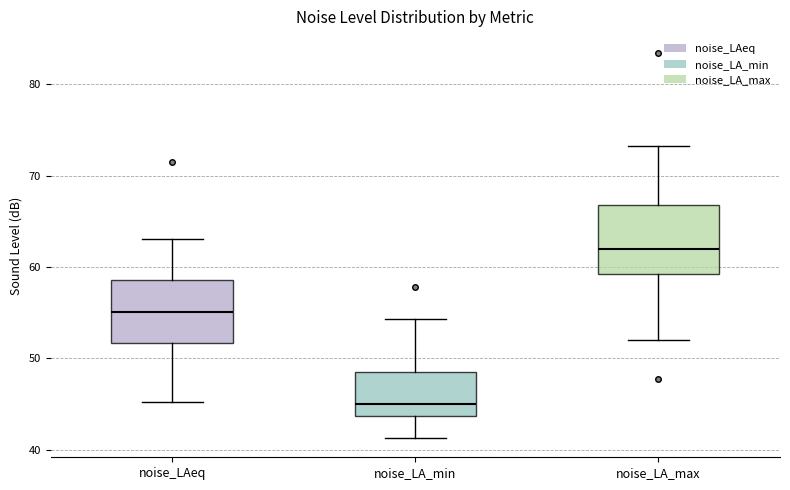

Reading left to right, transcribe this box plot: for each box, give where its median line is, the range the box spans, and where its two whiskers end, as read against the y-axis. The values are not printed on the chart, so give them approximately, as read against the axis.

noise_LAeq: median 55, box 52 to 59, whiskers 45 to 63
noise_LA_min: median 45, box 44 to 48, whiskers 41 to 54
noise_LA_max: median 62, box 59 to 67, whiskers 52 to 73